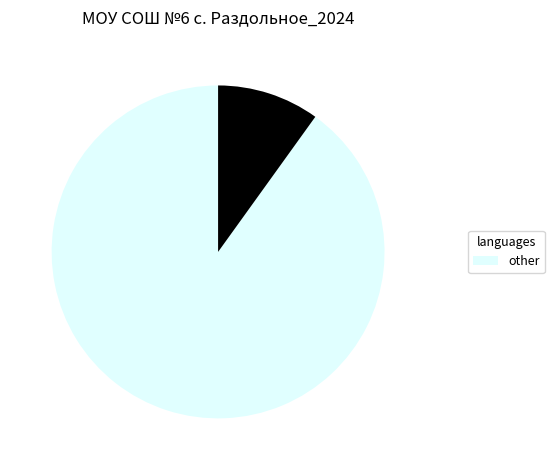

Does any single category account for the majority?

Yes